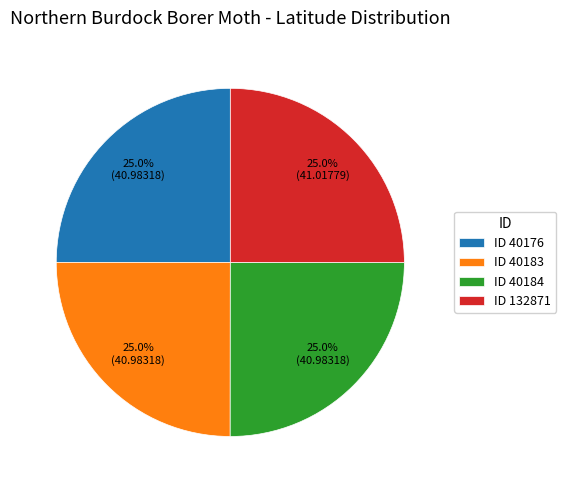

What is the ratio of the value at ID 40183 to the value at ID 40176?

1.0